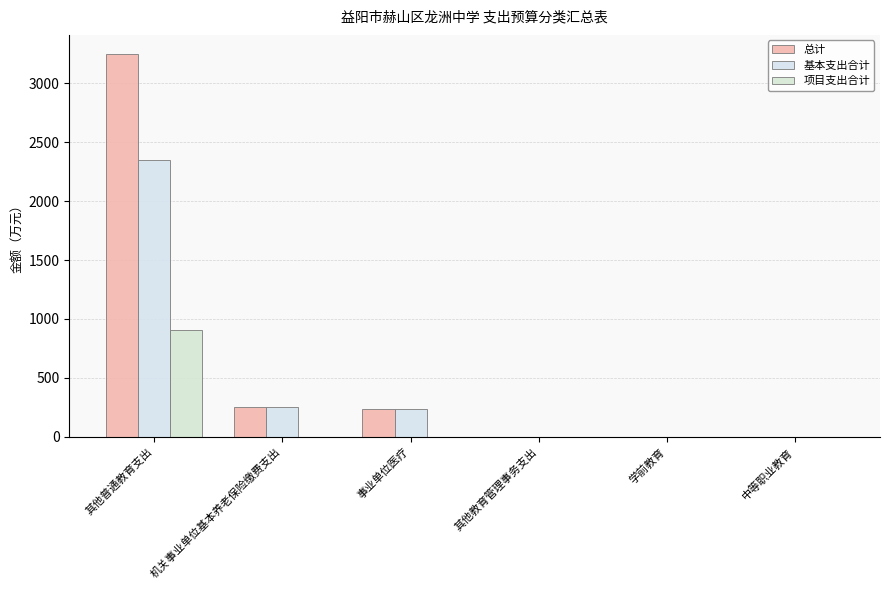

At which label does 基本支出合计 first exceed 236?

其他普通教育支出